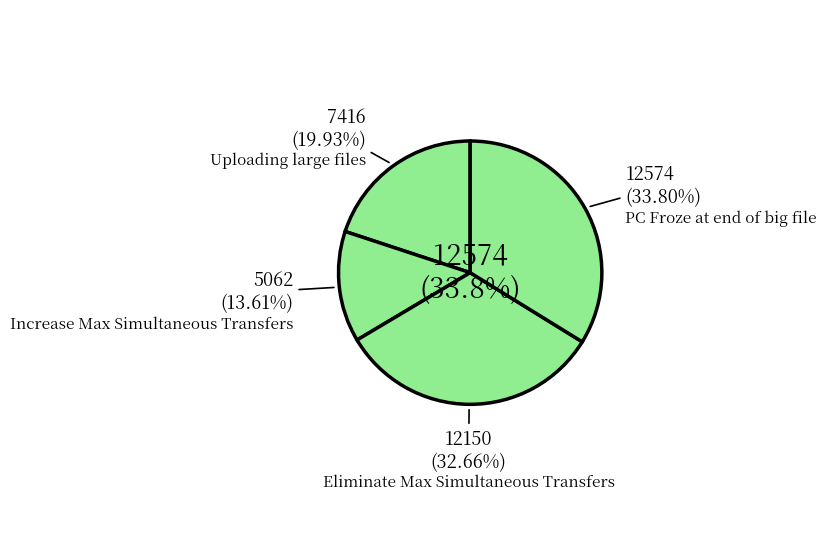

Between Uploading large files and Eliminate Max Simultaneous Transfers, which is larger?

Eliminate Max Simultaneous Transfers